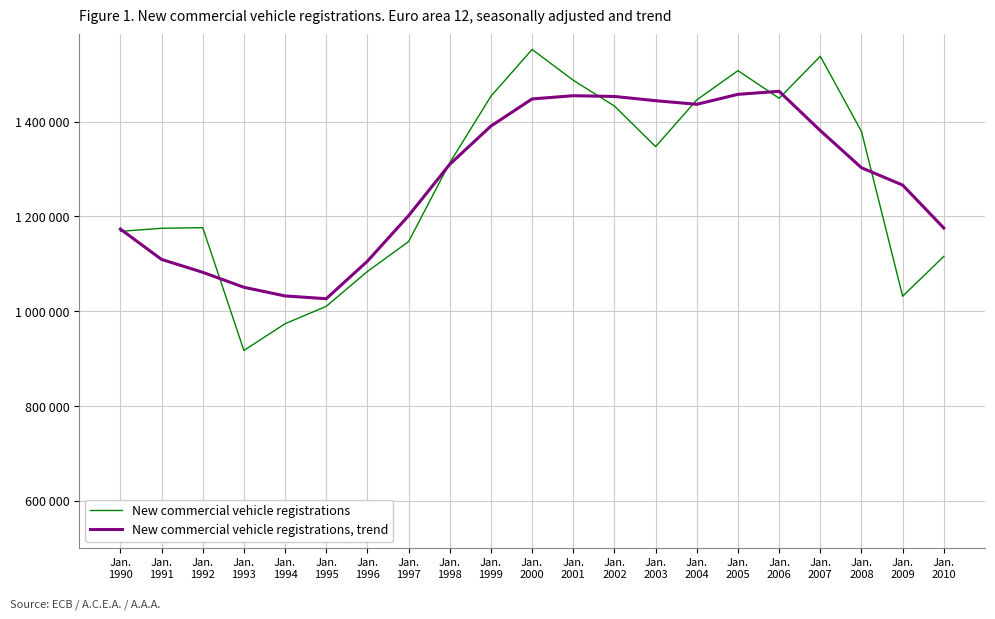

Is this an area chart (filled region under the line)?

No